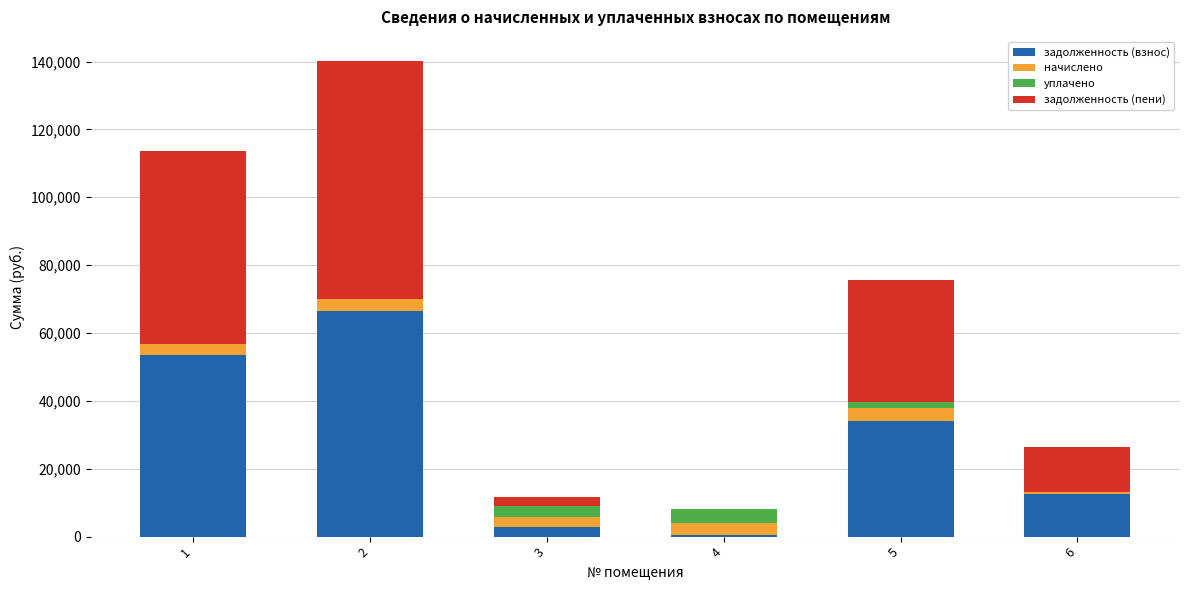

What are all the series names shown in the legend?

задолженность (взнос), начислено, уплачено, задолженность (пени)